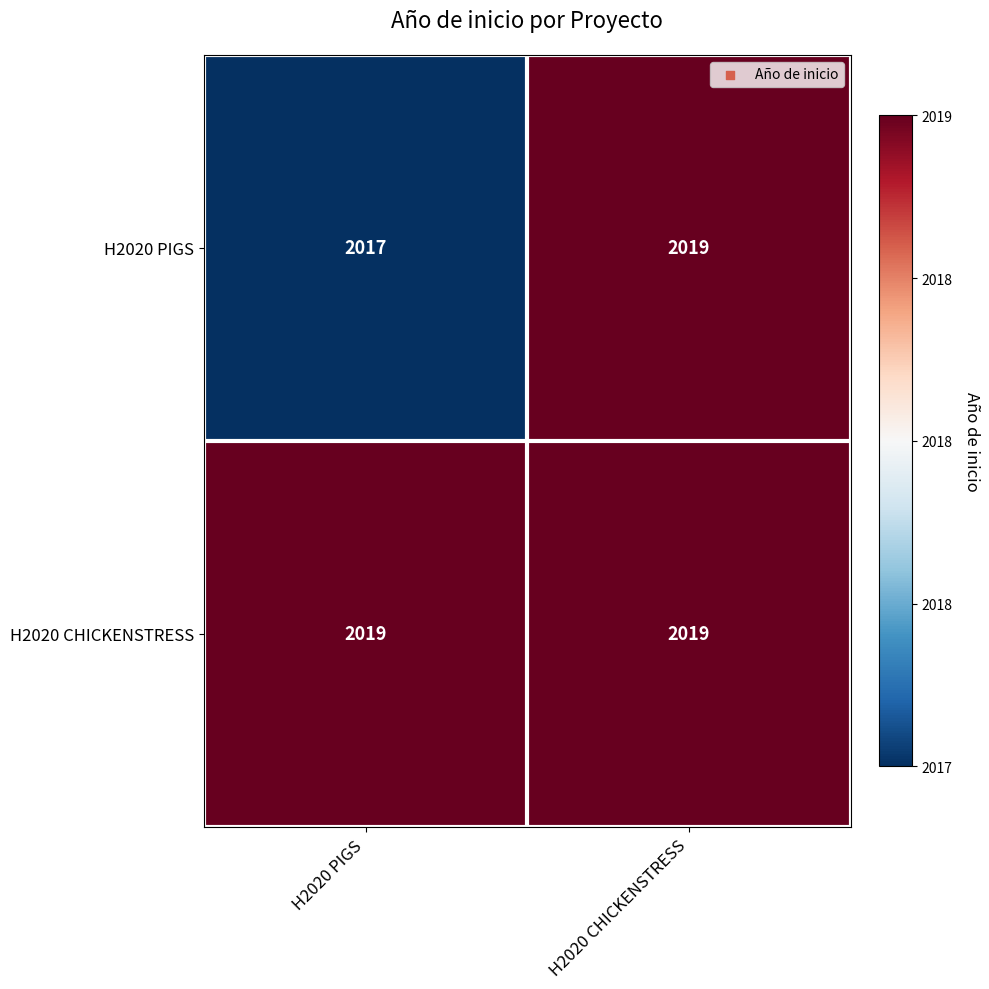

Is it true that H2020 PIGS equals 2017 at H2020 PIGS?

True